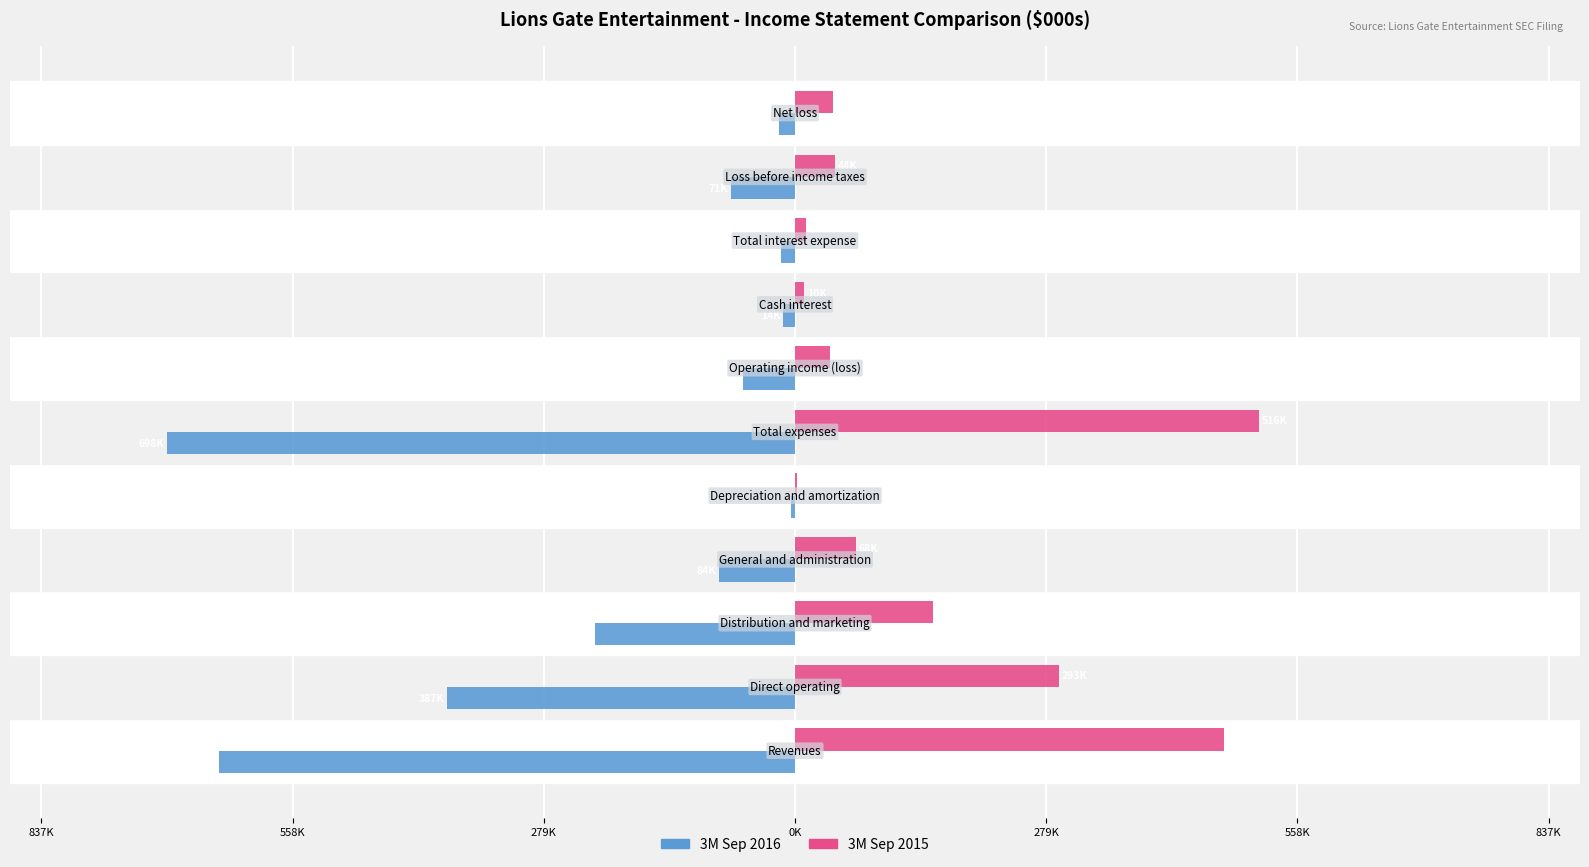

What are all the series names shown in the legend?

3M Sep 2016, 3M Sep 2015